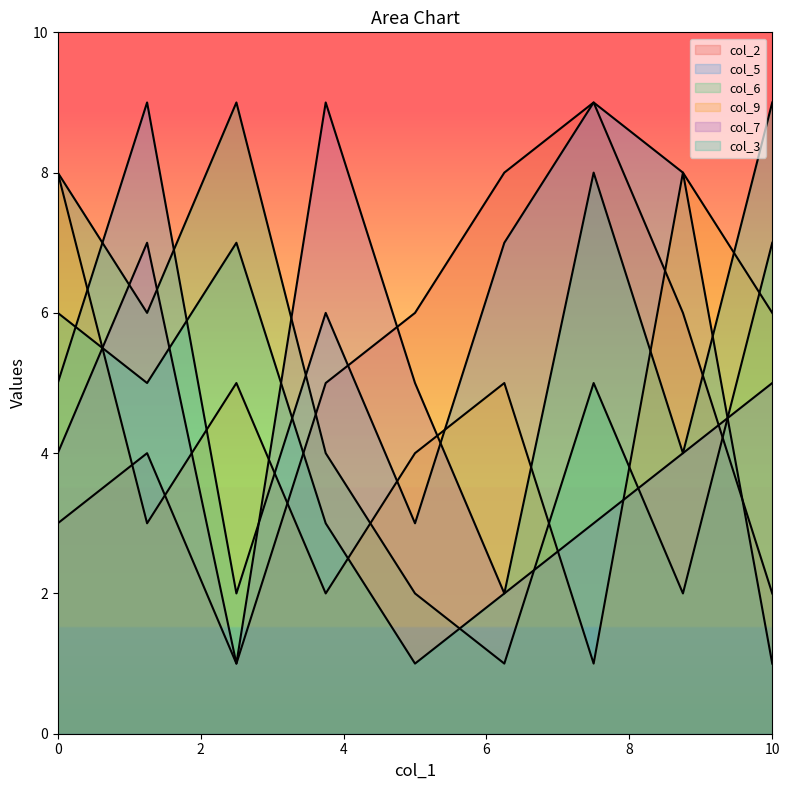

How many values in the col_2 series are below 5?

4